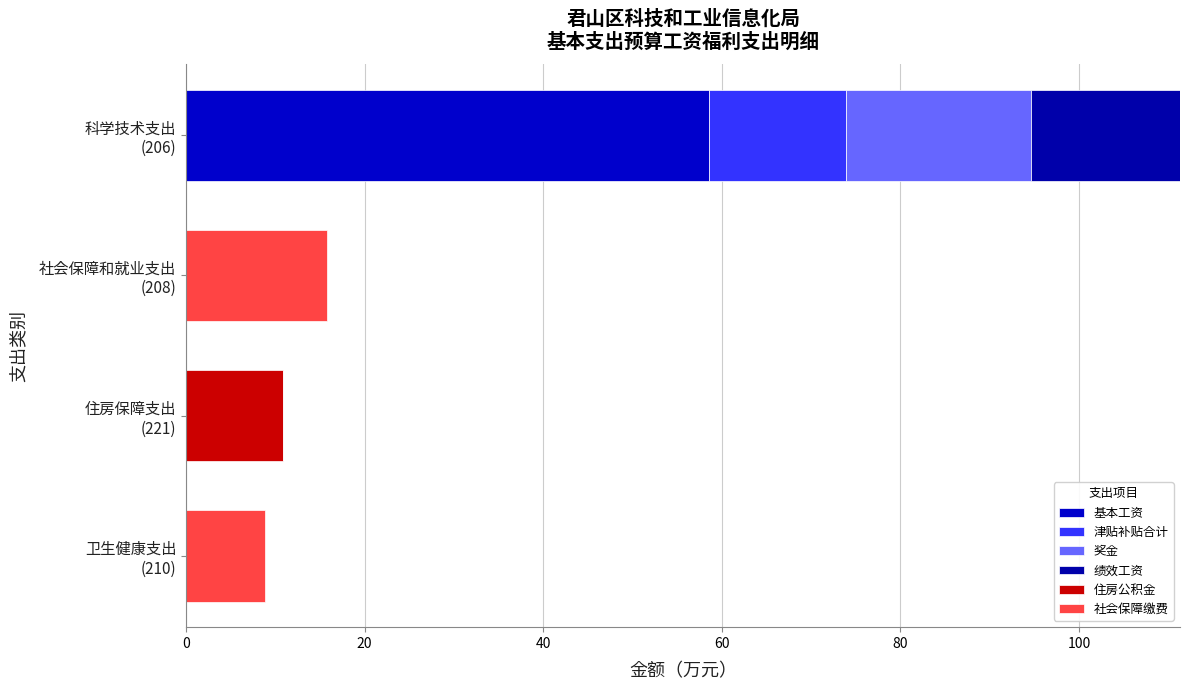

Count the number of categories in the chart.

4